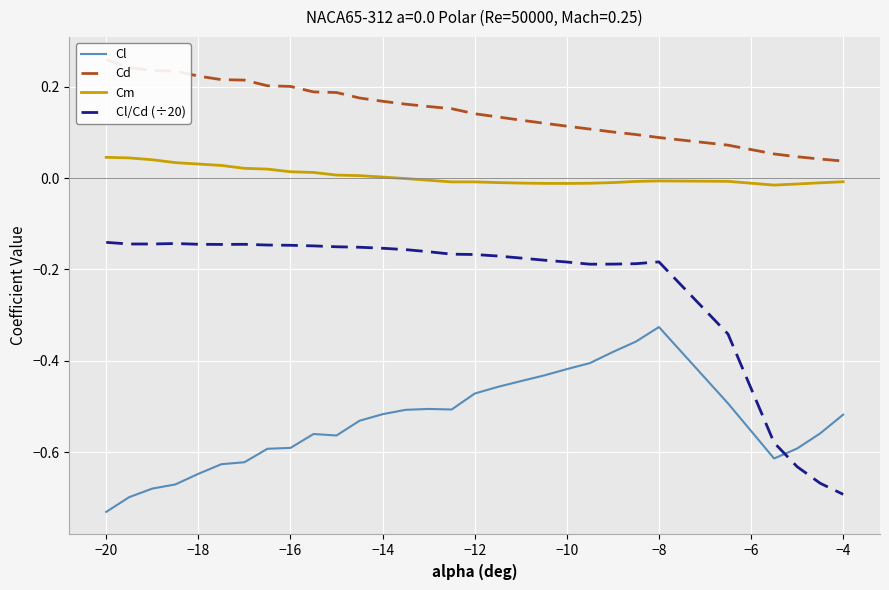

The value of Cl at −16 is -0.6. True or false?

True